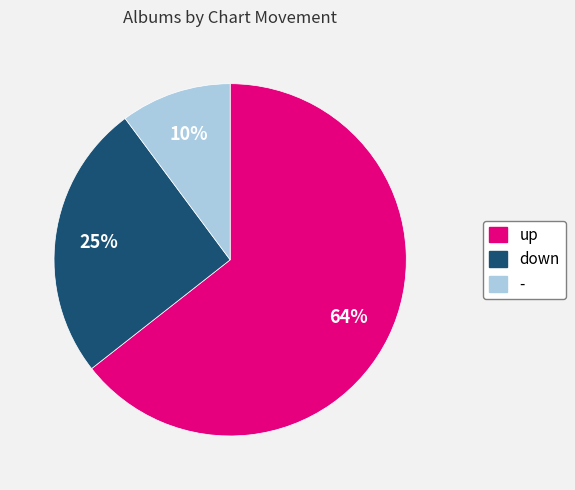

True or false: up accounts for 64% of the total.

True